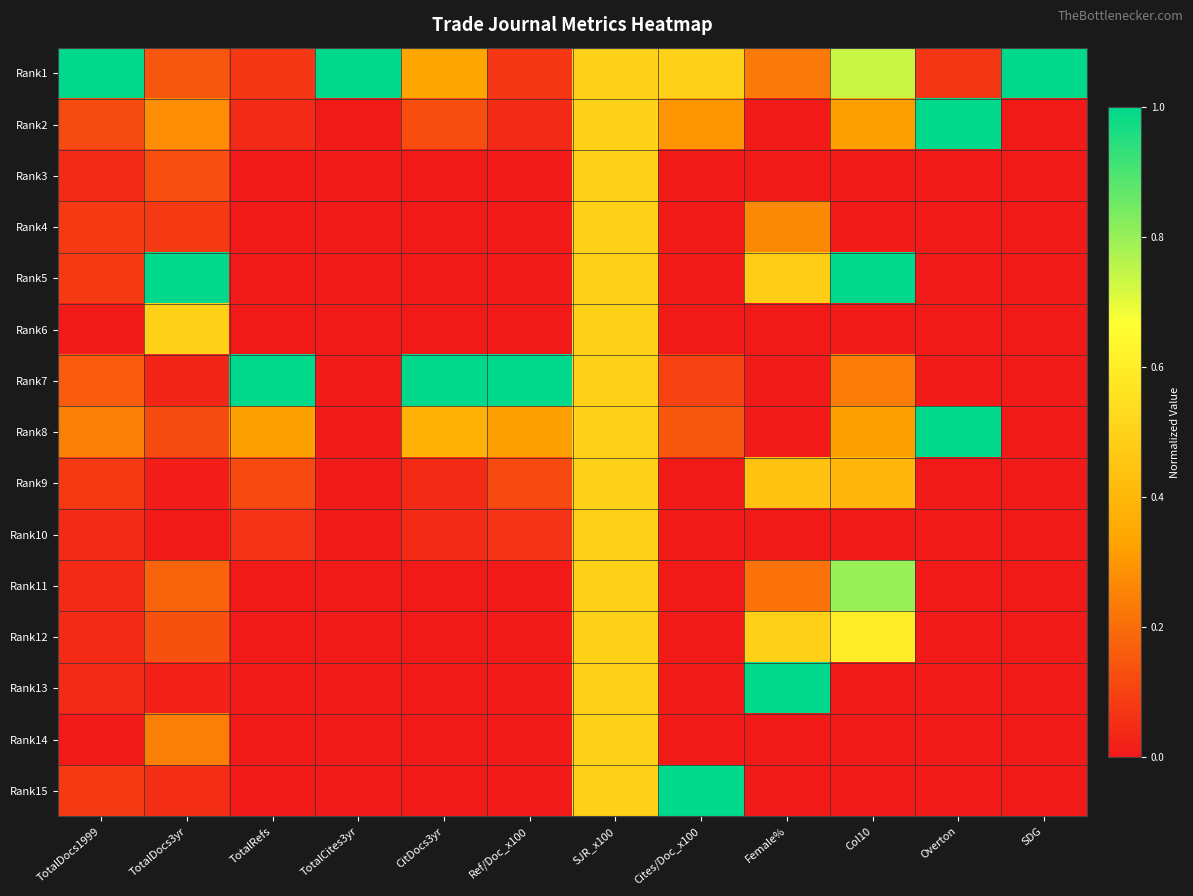

Reading right to left, transcribe all the data shown in this chart.

Rank1: SDG=1.0	Overton=0.1	Col10=0.7	Female%=0.2	Cites/Doc_x100=0.5	SJR_x100=0.5	Ref/Doc_x100=0.1	CitDocs3yr=0.3	TotalCites3yr=1.0	TotalRefs=0.1	TotalDocs3yr=0.1	TotalDocs1999=1.0
Rank2: SDG=0.0	Overton=1.0	Col10=0.3	Female%=0.0	Cites/Doc_x100=0.3	SJR_x100=0.5	Ref/Doc_x100=0.0	CitDocs3yr=0.1	TotalCites3yr=0.0	TotalRefs=0.0	TotalDocs3yr=0.3	TotalDocs1999=0.1
Rank3: SDG=0.0	Overton=0.0	Col10=0.0	Female%=0.0	Cites/Doc_x100=0.0	SJR_x100=0.5	Ref/Doc_x100=0.0	CitDocs3yr=0.0	TotalCites3yr=0.0	TotalRefs=0.0	TotalDocs3yr=0.1	TotalDocs1999=0.0
Rank4: SDG=0.0	Overton=0.0	Col10=0.0	Female%=0.3	Cites/Doc_x100=0.0	SJR_x100=0.5	Ref/Doc_x100=0.0	CitDocs3yr=0.0	TotalCites3yr=0.0	TotalRefs=0.0	TotalDocs3yr=0.1	TotalDocs1999=0.1
Rank5: SDG=0.0	Overton=0.0	Col10=1.0	Female%=0.5	Cites/Doc_x100=0.0	SJR_x100=0.5	Ref/Doc_x100=0.0	CitDocs3yr=0.0	TotalCites3yr=0.0	TotalRefs=0.0	TotalDocs3yr=1.0	TotalDocs1999=0.1
Rank6: SDG=0.0	Overton=0.0	Col10=0.0	Female%=0.0	Cites/Doc_x100=0.0	SJR_x100=0.5	Ref/Doc_x100=0.0	CitDocs3yr=0.0	TotalCites3yr=0.0	TotalRefs=0.0	TotalDocs3yr=0.5	TotalDocs1999=0.0
Rank7: SDG=0.0	Overton=0.0	Col10=0.2	Female%=0.0	Cites/Doc_x100=0.1	SJR_x100=0.5	Ref/Doc_x100=1.0	CitDocs3yr=1.0	TotalCites3yr=0.0	TotalRefs=1.0	TotalDocs3yr=0.0	TotalDocs1999=0.2
Rank8: SDG=0.0	Overton=1.0	Col10=0.3	Female%=0.0	Cites/Doc_x100=0.1	SJR_x100=0.5	Ref/Doc_x100=0.3	CitDocs3yr=0.4	TotalCites3yr=0.0	TotalRefs=0.3	TotalDocs3yr=0.1	TotalDocs1999=0.2
Rank9: SDG=0.0	Overton=0.0	Col10=0.4	Female%=0.4	Cites/Doc_x100=0.0	SJR_x100=0.5	Ref/Doc_x100=0.1	CitDocs3yr=0.0	TotalCites3yr=0.0	TotalRefs=0.1	TotalDocs3yr=0.0	TotalDocs1999=0.1
Rank10: SDG=0.0	Overton=0.0	Col10=0.0	Female%=0.0	Cites/Doc_x100=0.0	SJR_x100=0.5	Ref/Doc_x100=0.1	CitDocs3yr=0.0	TotalCites3yr=0.0	TotalRefs=0.1	TotalDocs3yr=0.0	TotalDocs1999=0.0
Rank11: SDG=0.0	Overton=0.0	Col10=0.8	Female%=0.2	Cites/Doc_x100=0.0	SJR_x100=0.5	Ref/Doc_x100=0.0	CitDocs3yr=0.0	TotalCites3yr=0.0	TotalRefs=0.0	TotalDocs3yr=0.2	TotalDocs1999=0.0
Rank12: SDG=0.0	Overton=0.0	Col10=0.6	Female%=0.5	Cites/Doc_x100=0.0	SJR_x100=0.5	Ref/Doc_x100=0.0	CitDocs3yr=0.0	TotalCites3yr=0.0	TotalRefs=0.0	TotalDocs3yr=0.1	TotalDocs1999=0.0
Rank13: SDG=0.0	Overton=0.0	Col10=0.0	Female%=1.0	Cites/Doc_x100=0.0	SJR_x100=0.5	Ref/Doc_x100=0.0	CitDocs3yr=0.0	TotalCites3yr=0.0	TotalRefs=0.0	TotalDocs3yr=0.0	TotalDocs1999=0.0
Rank14: SDG=0.0	Overton=0.0	Col10=0.0	Female%=0.0	Cites/Doc_x100=0.0	SJR_x100=0.5	Ref/Doc_x100=0.0	CitDocs3yr=0.0	TotalCites3yr=0.0	TotalRefs=0.0	TotalDocs3yr=0.2	TotalDocs1999=0.0
Rank15: SDG=0.0	Overton=0.0	Col10=0.0	Female%=0.0	Cites/Doc_x100=1.0	SJR_x100=0.5	Ref/Doc_x100=0.0	CitDocs3yr=0.0	TotalCites3yr=0.0	TotalRefs=0.0	TotalDocs3yr=0.1	TotalDocs1999=0.1